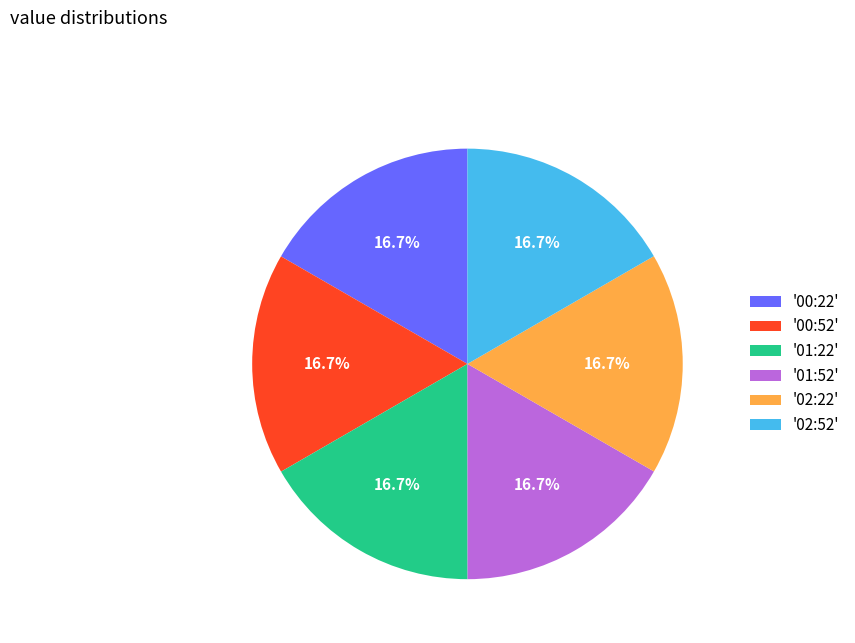

What percentage is NOT represented by '02:22'?

83.3%